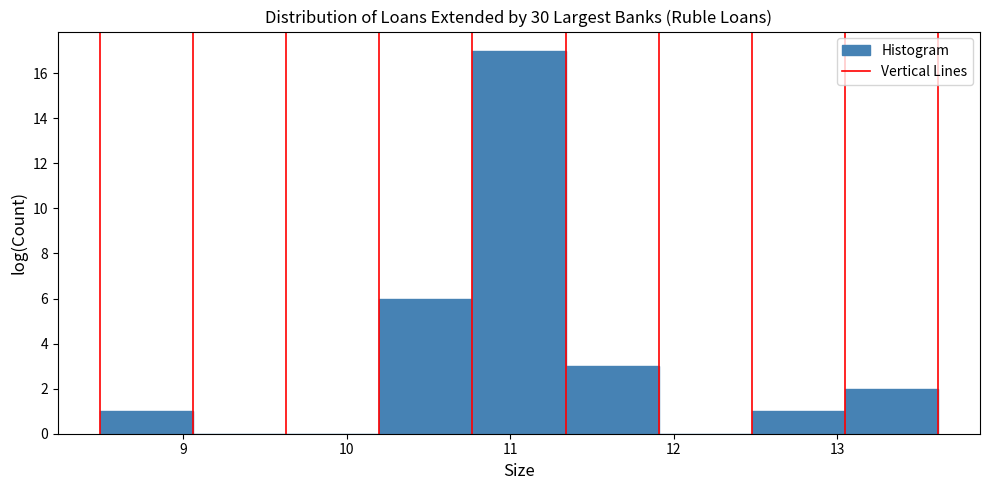

Which range on the x-axis has the tallest bar?

10.8 to 11.3